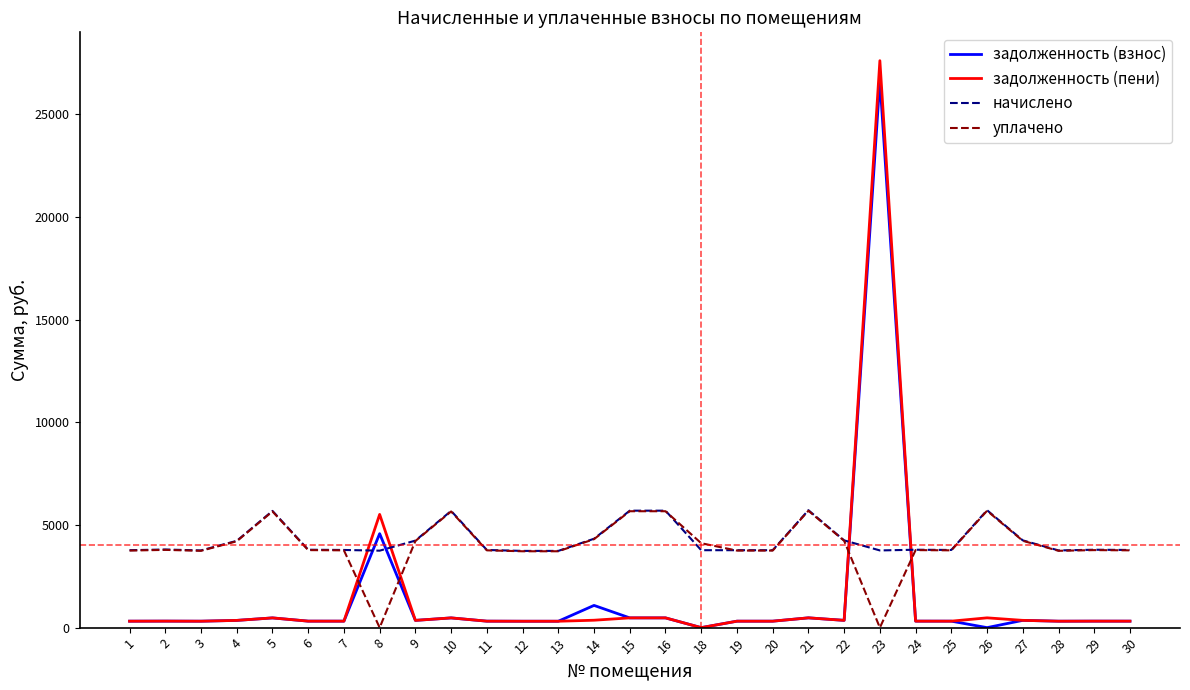

Which series has the largest range (max minus min)?

задолженность (пени)